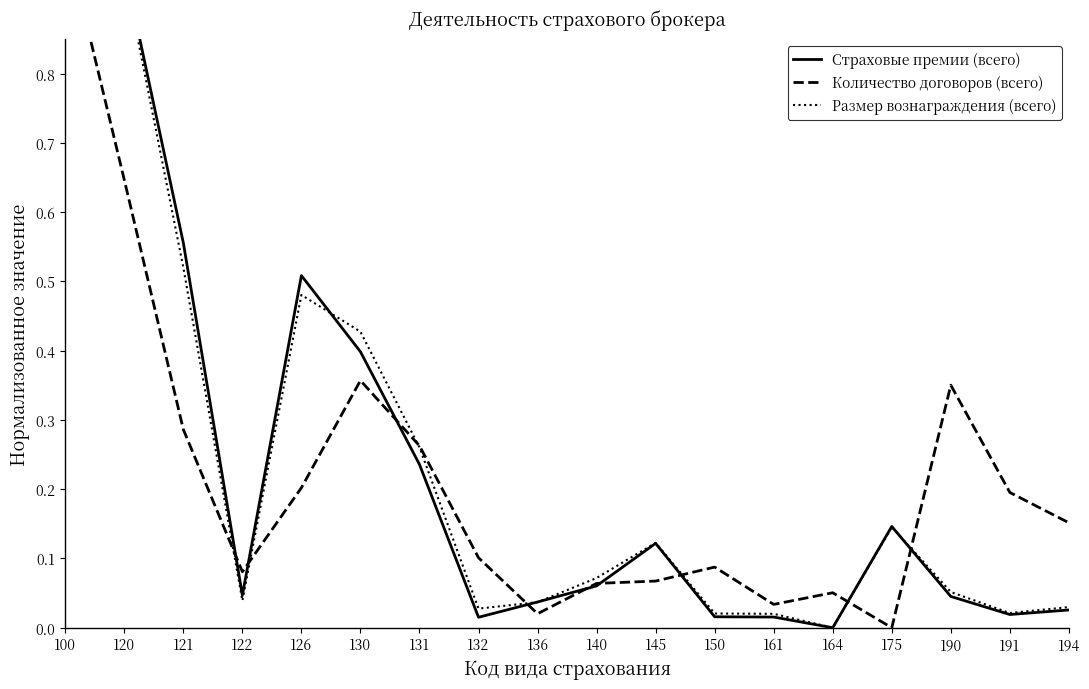

Reading right to left, list all the values displayed in this chart.

Страховые премии (всего): 194=0.0	191=0.0	190=0.0	175=0.1	164=0.0	161=0.0	150=0.0	145=0.1	140=0.1	136=0.0	132=0.0	131=0.2	130=0.4	126=0.5	122=0.0	121=0.6	120=1.0	100=1.0
Количество договоров (всего): 194=0.2	191=0.2	190=0.4	175=0.0	164=0.1	161=0.0	150=0.1	145=0.1	140=0.1	136=0.0	132=0.1	131=0.3	130=0.4	126=0.2	122=0.1	121=0.3	120=0.6	100=1.0
Размер вознаграждения (всего): 194=0.0	191=0.0	190=0.1	175=0.1	164=0.0	161=0.0	150=0.0	145=0.1	140=0.1	136=0.0	132=0.0	131=0.3	130=0.4	126=0.5	122=0.0	121=0.5	120=0.9	100=1.0